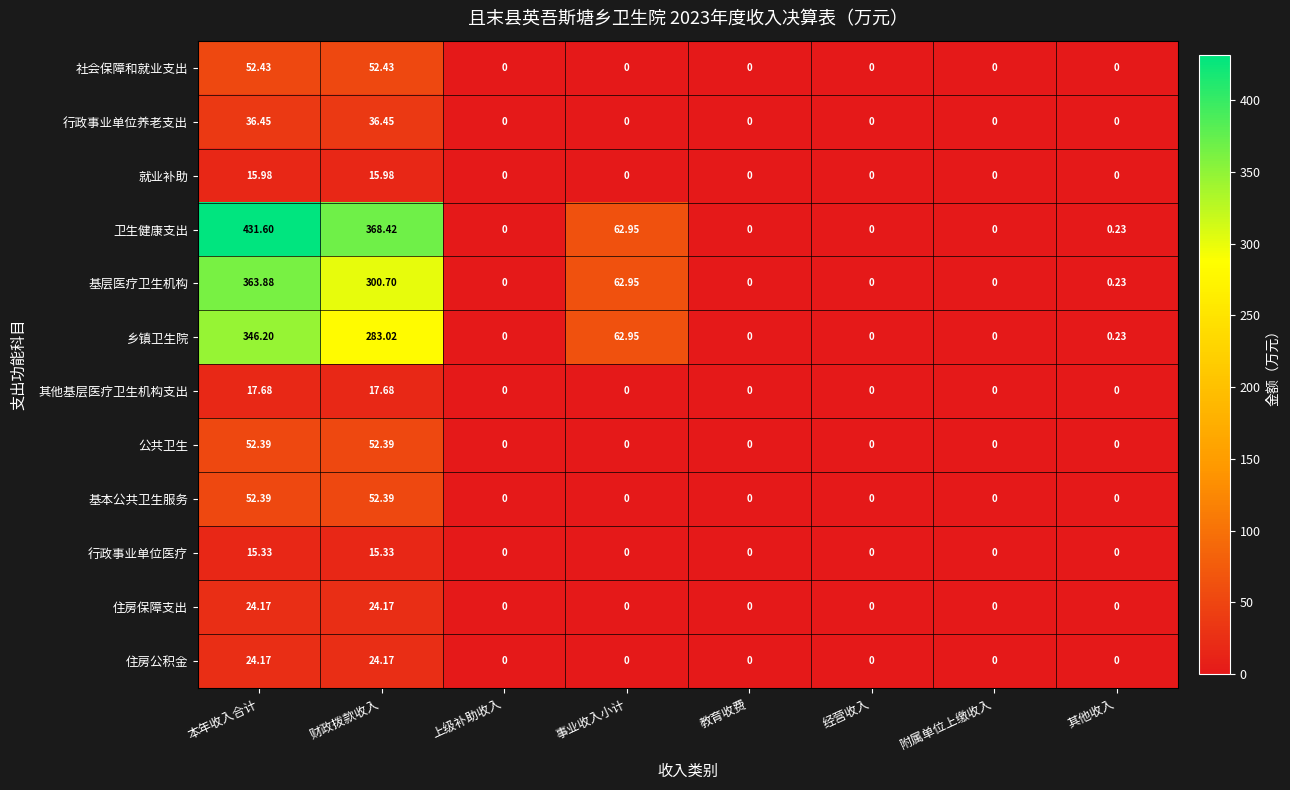

At which label is 乡镇卫生院 closest to 173?

财政拨款收入